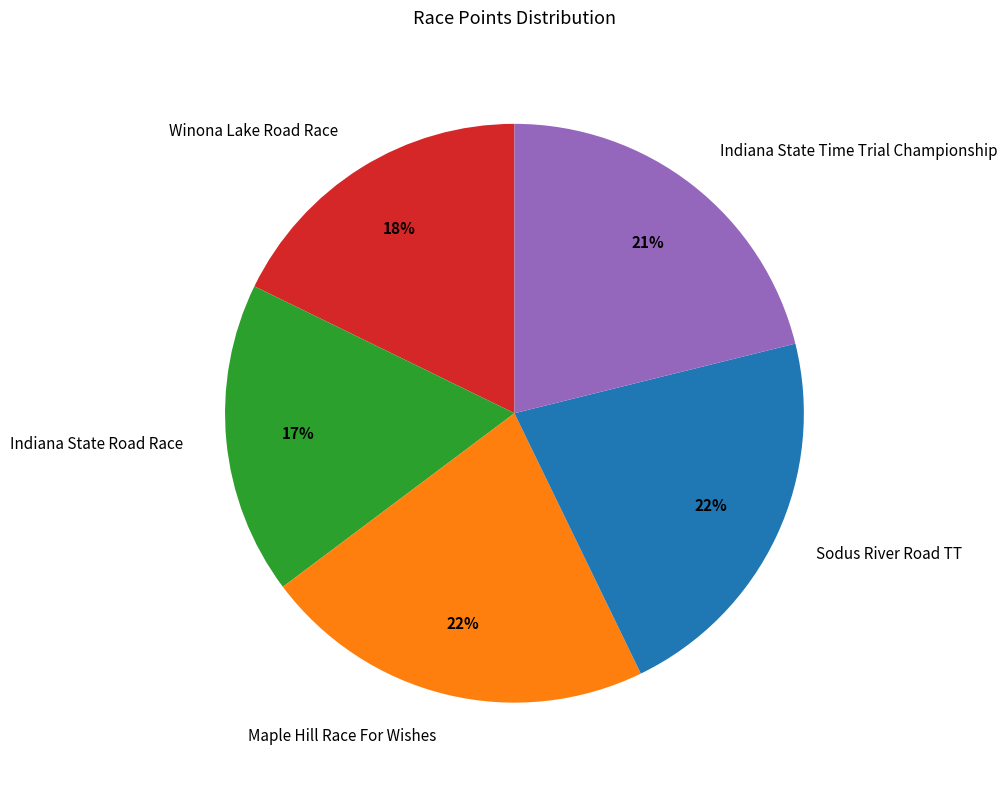

Which has a higher value, Indiana State Time Trial Championship or Sodus River Road TT?

Sodus River Road TT